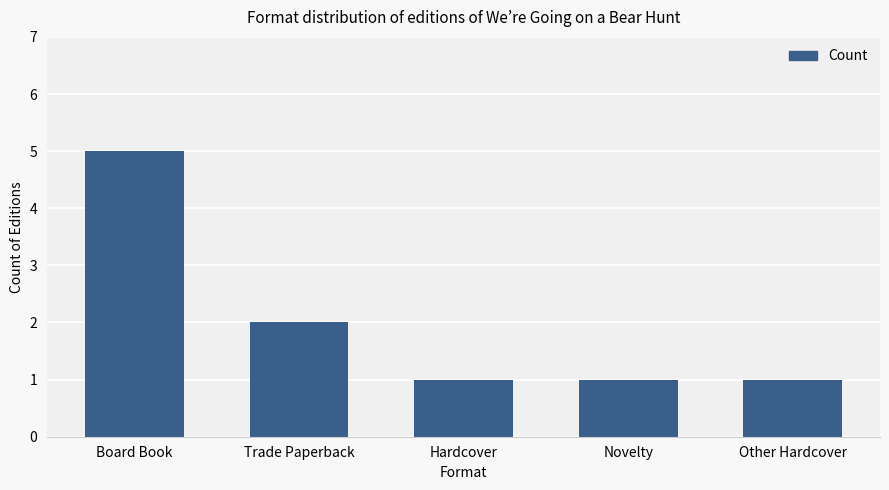

What position from the left is Other Hardcover?

5